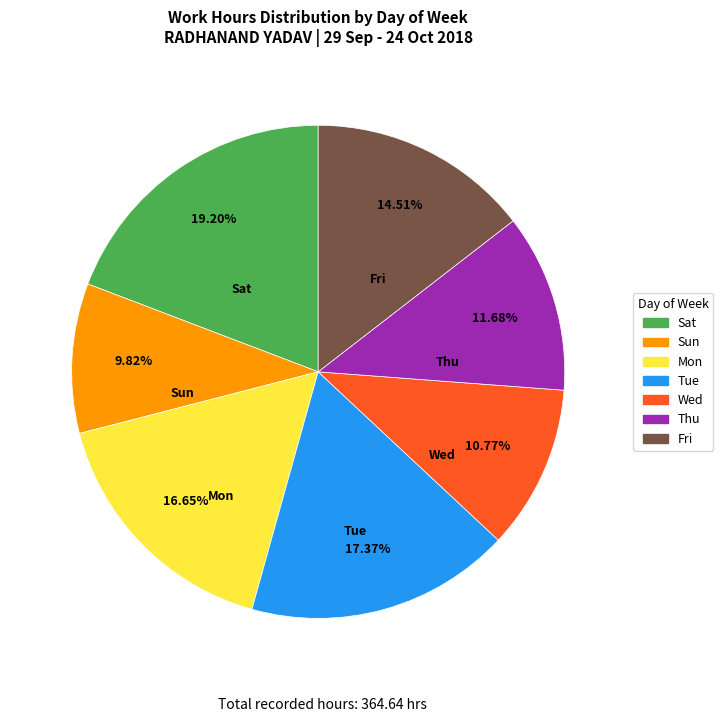

To the nearest percent, what is the difference between the largest and smallest slice percentages?

9%